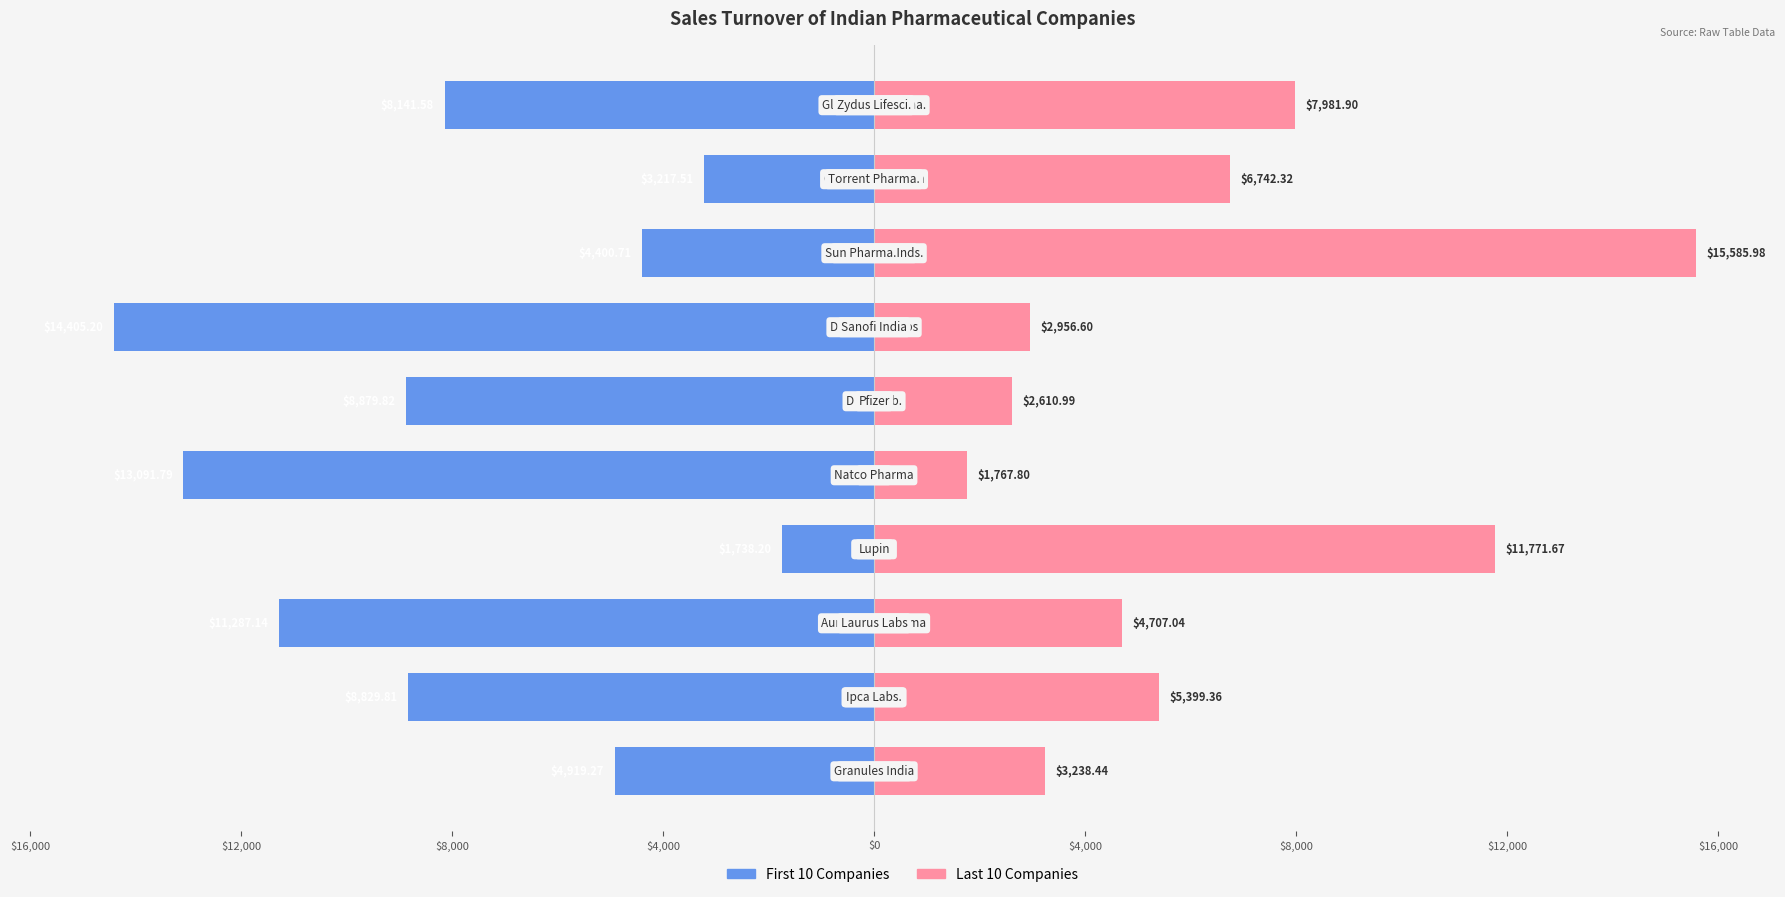

True or false: First 10 Companies has a value of -4431.5 at 9.

False